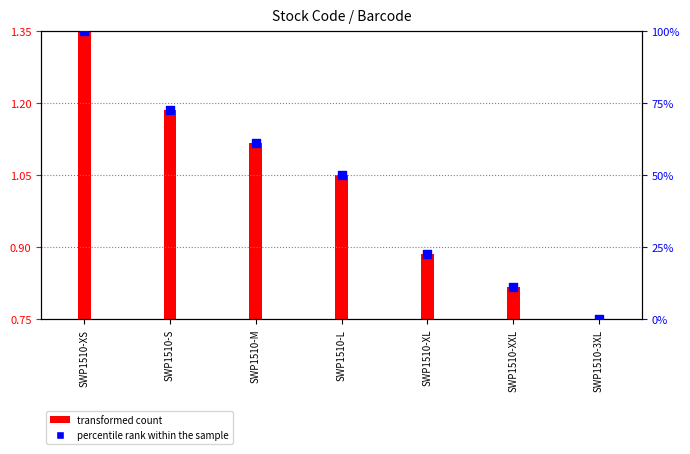

Which has a higher value, SWP1510-M or SWP1510-XXL?

SWP1510-M